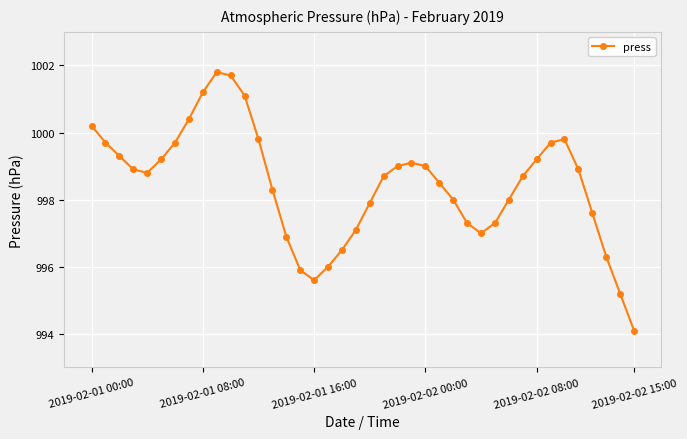

Count the number of categories in the chart.

40